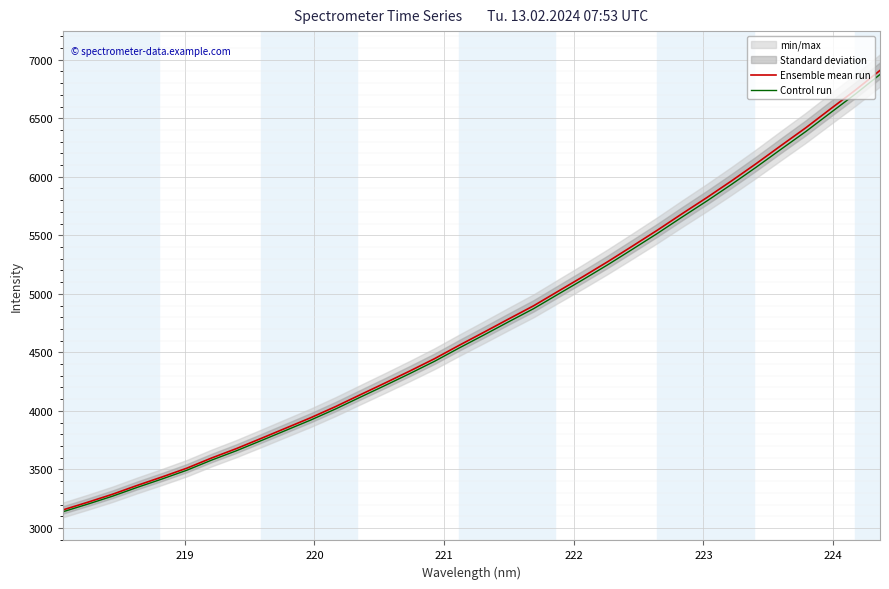

What is the maximum value for Ensemble mean run?

6908.7